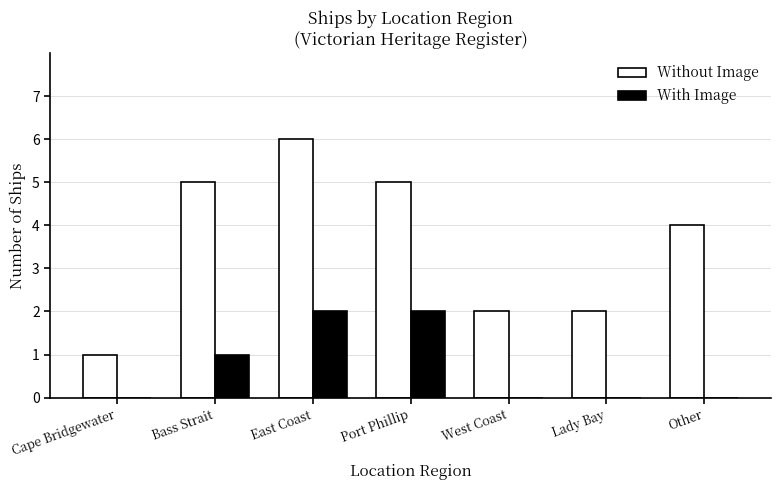

How many With Image values are between 0 and 2?

7